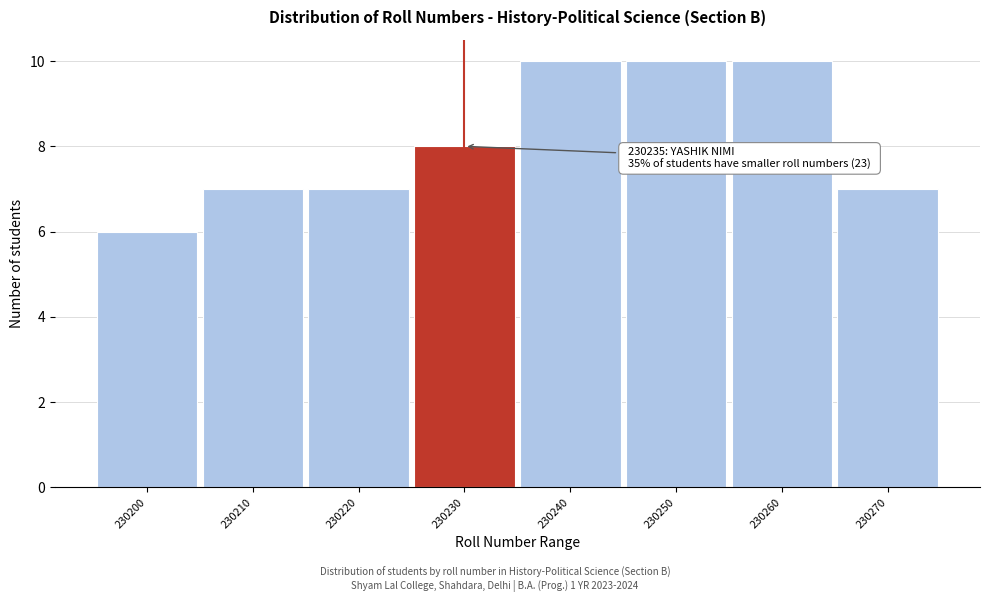

Reading left to right, what are all the values shown in this chart?

230200=6	230210=7	230220=7	230230=8	230240=10	230250=10	230260=10	230270=7